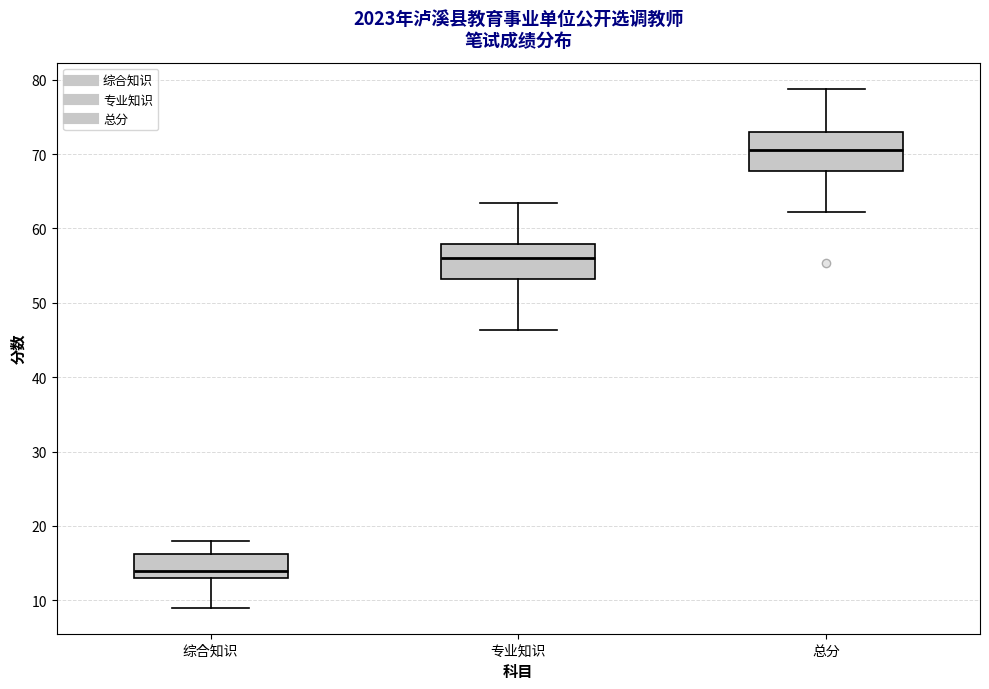

Reading left to right, read every box against the y-axis: the position of its median line, the range the box covers, and the ends of its whiskers. The values are not printed on the chart, so give them approximately, as read against the axis.

综合知识: median 14, box 13 to 16, whiskers 9 to 18
专业知识: median 56, box 53 to 58, whiskers 46 to 63
总分: median 71, box 68 to 73, whiskers 62 to 79